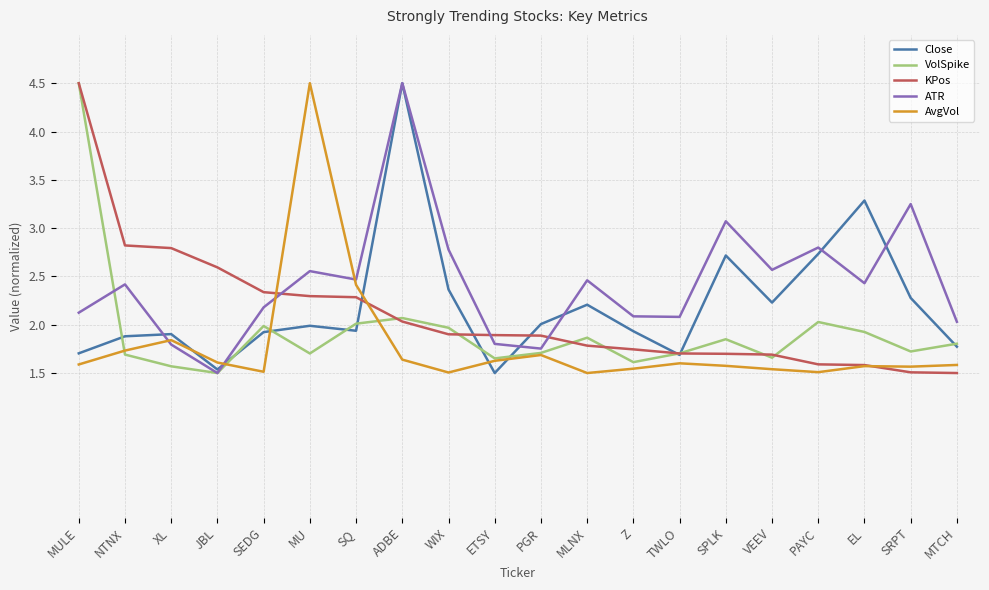

What is the maximum value for KPos?

4.5